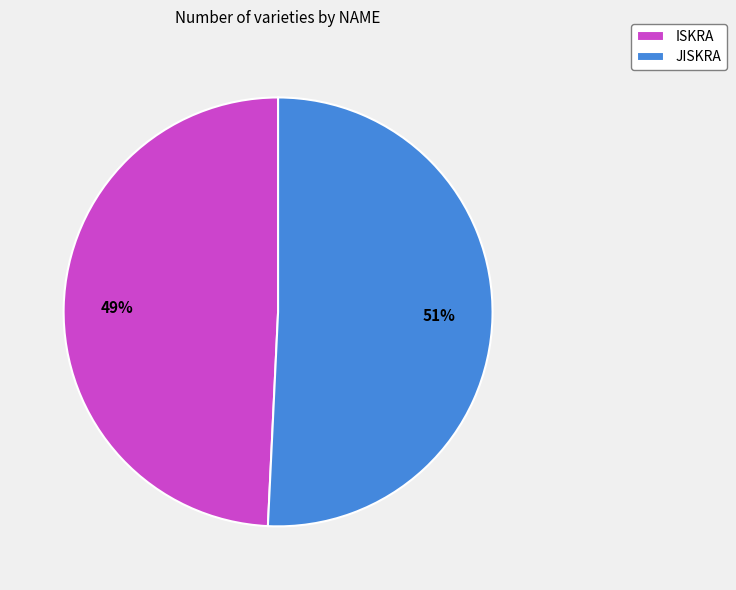

Rank the categories by value from highest to lowest.

JISKRA, ISKRA